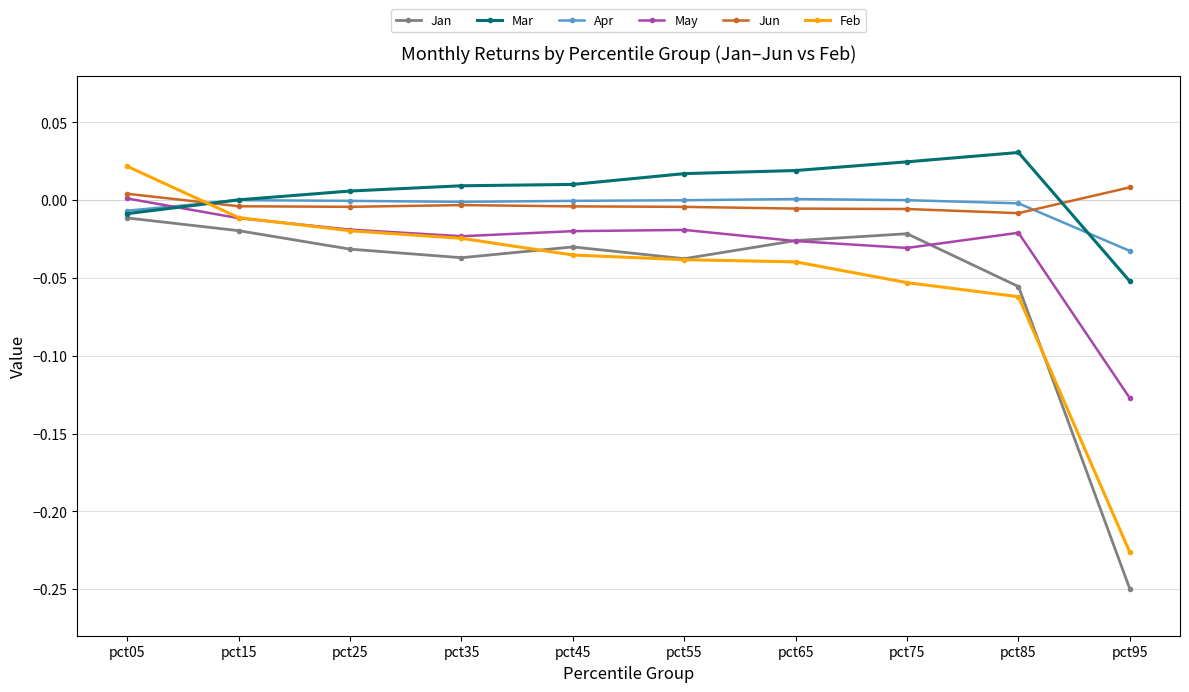

True or false: Jan has more than 0 interior local peaks.

True